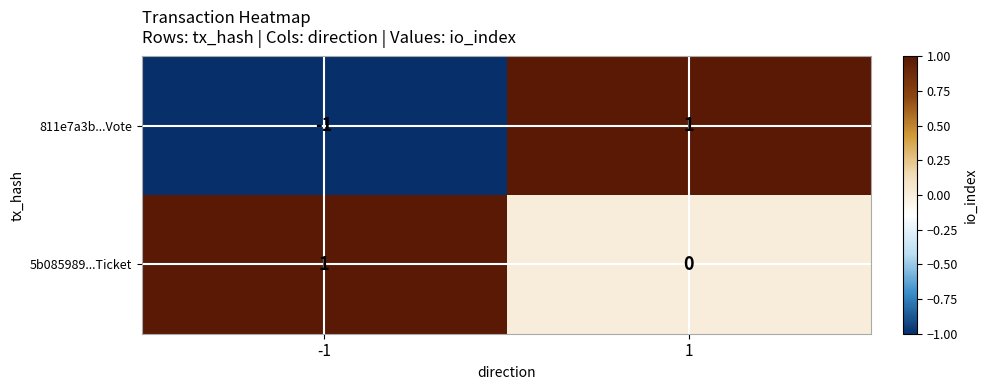

Which series has the largest total across all categories?

5b085989...Ticket